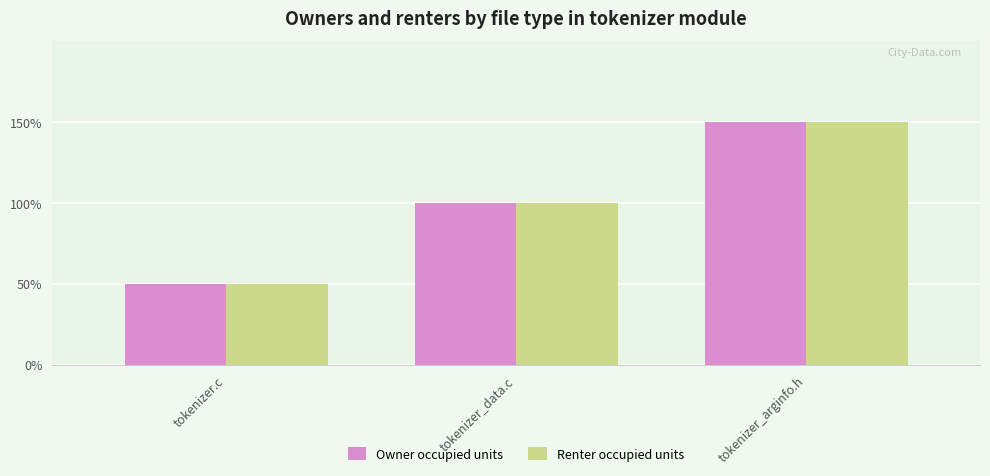

Which has a higher value, tokenizer_data.c or tokenizer_arginfo.h?

tokenizer_arginfo.h